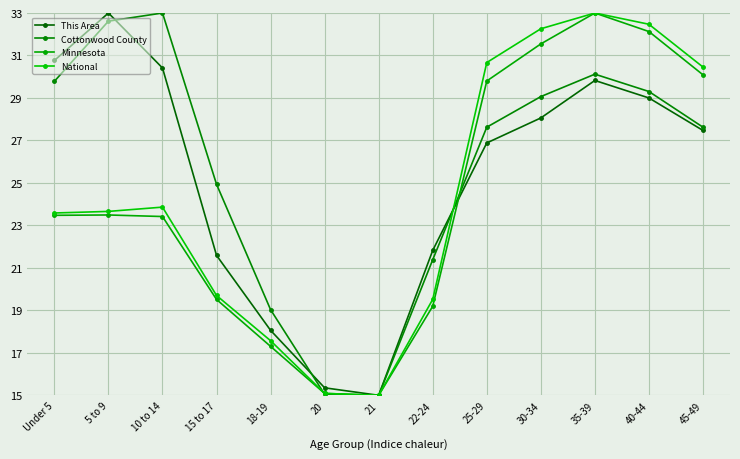

How many intersections are there between This Area and Minnesota?

1